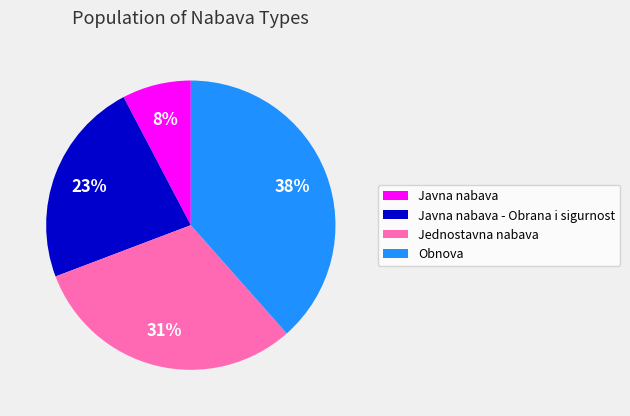

Do Obnova and Jednostavna nabava together represent more than half of the pie?

Yes